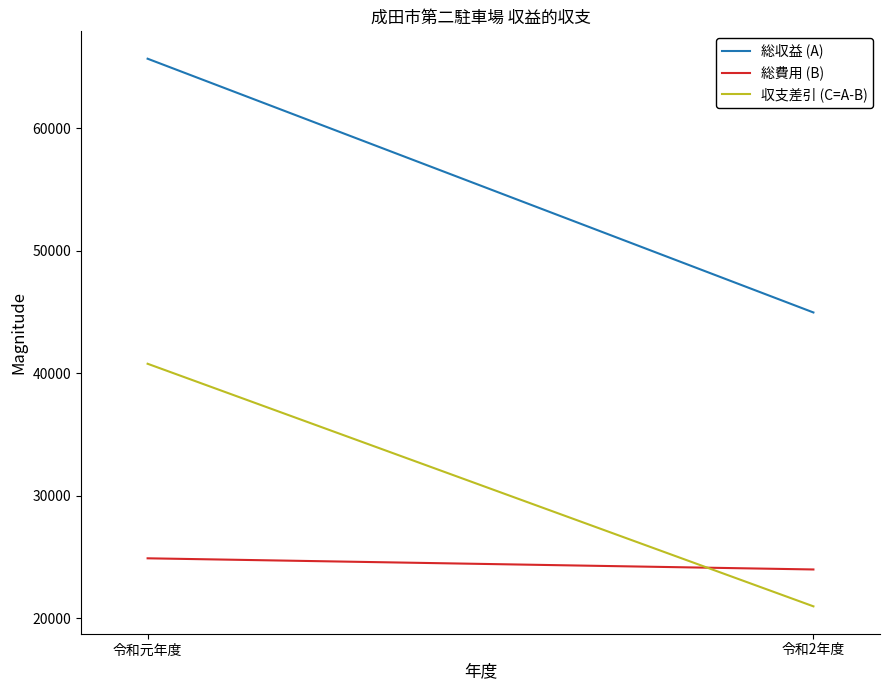

Reading right to left, transcribe all the data shown in this chart.

総収益 (A): 44957	65665
総費用 (B): 23983	24894
収支差引 (C=A-B): 20974	40771